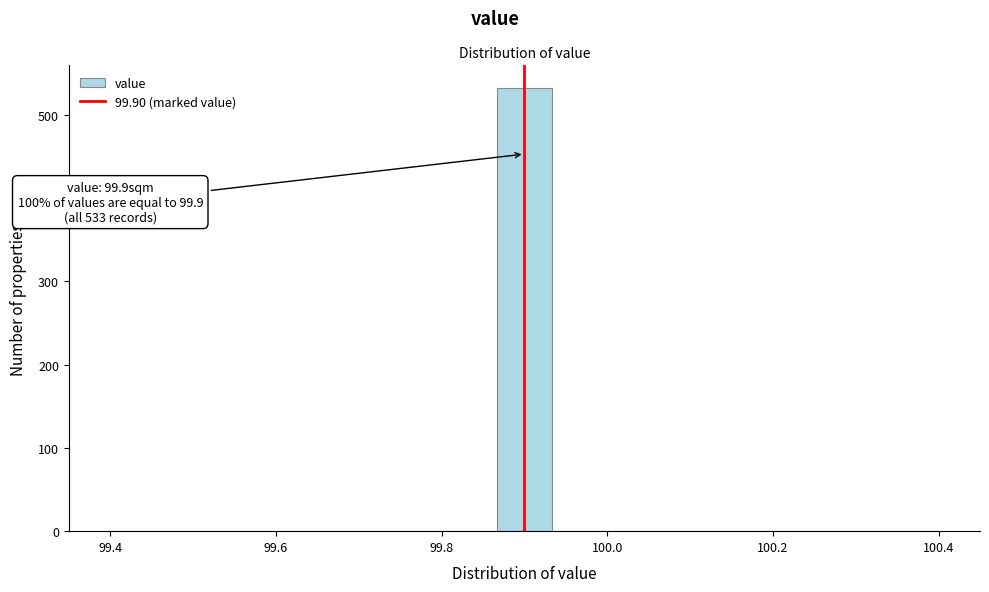

Read against the x-axis, roughly where is the centre of the tallest bar?

99.90